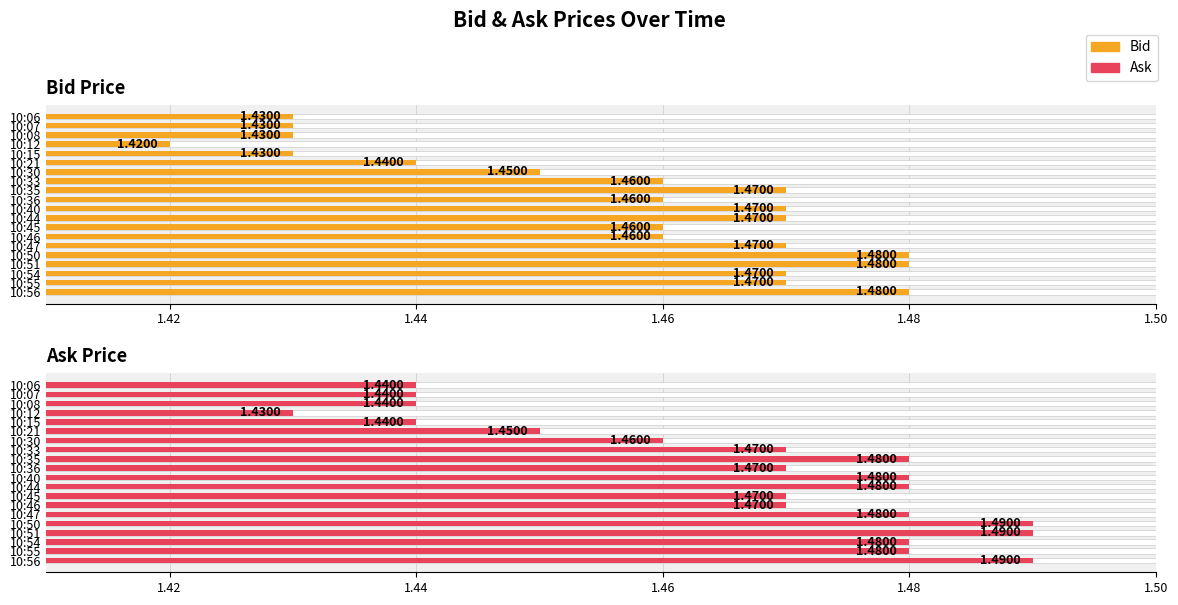

How many series are shown in this chart?

2